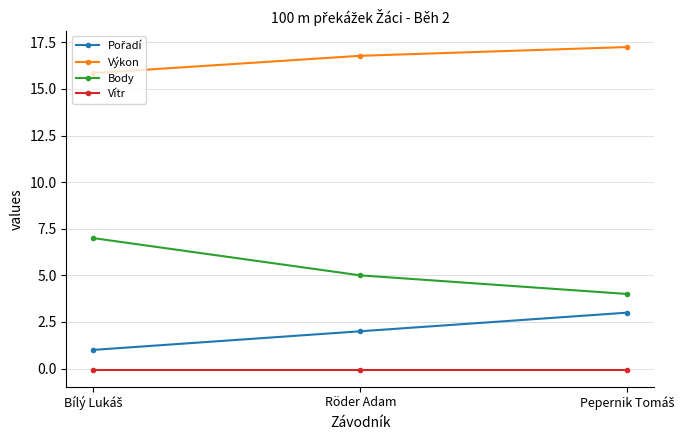

Is it true that Výkon equals 16.8 at Röder Adam?

True